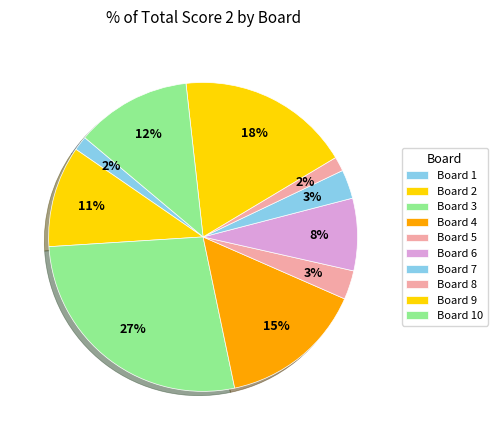

How many segments does this pie chart have?

10